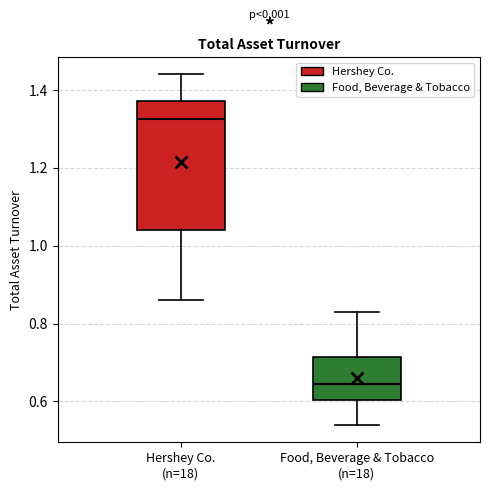

Which box's median line is the highest?

Hershey Co. (n=18)